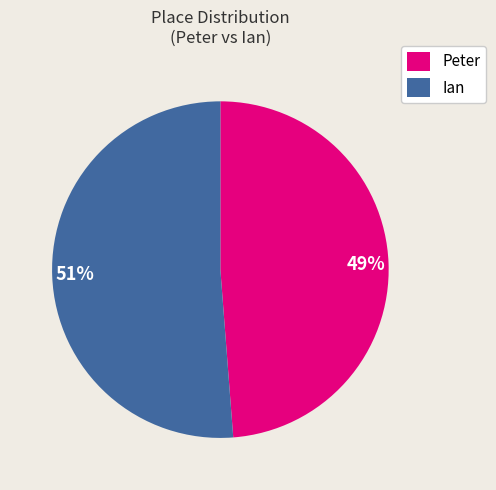

What is the largest slice in the pie chart?

Ian